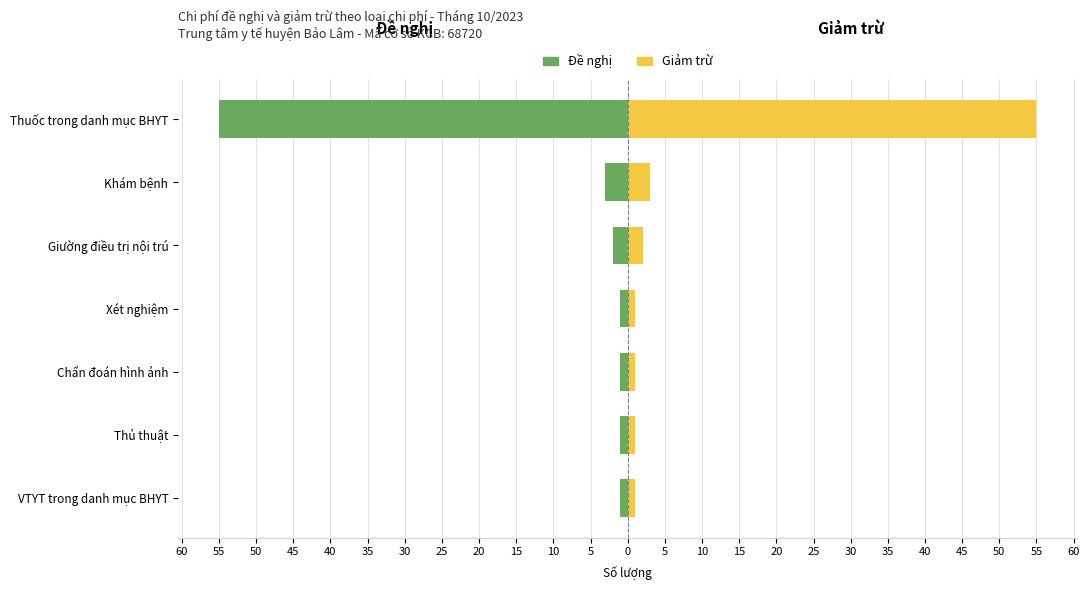

What is the sum of all Giảm trừ values?

64